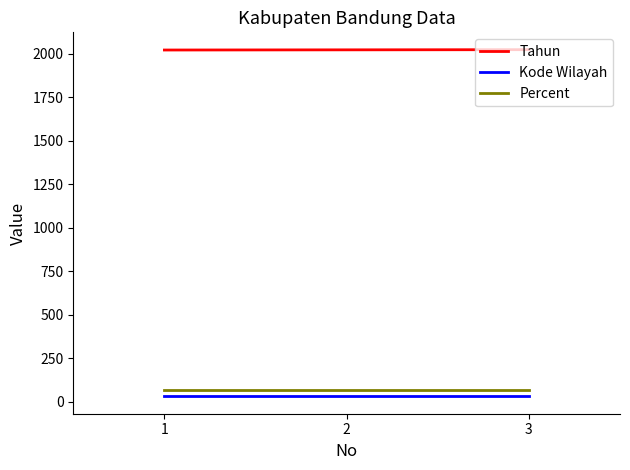

The value of Percent at 1 is 70.0. True or false?

True